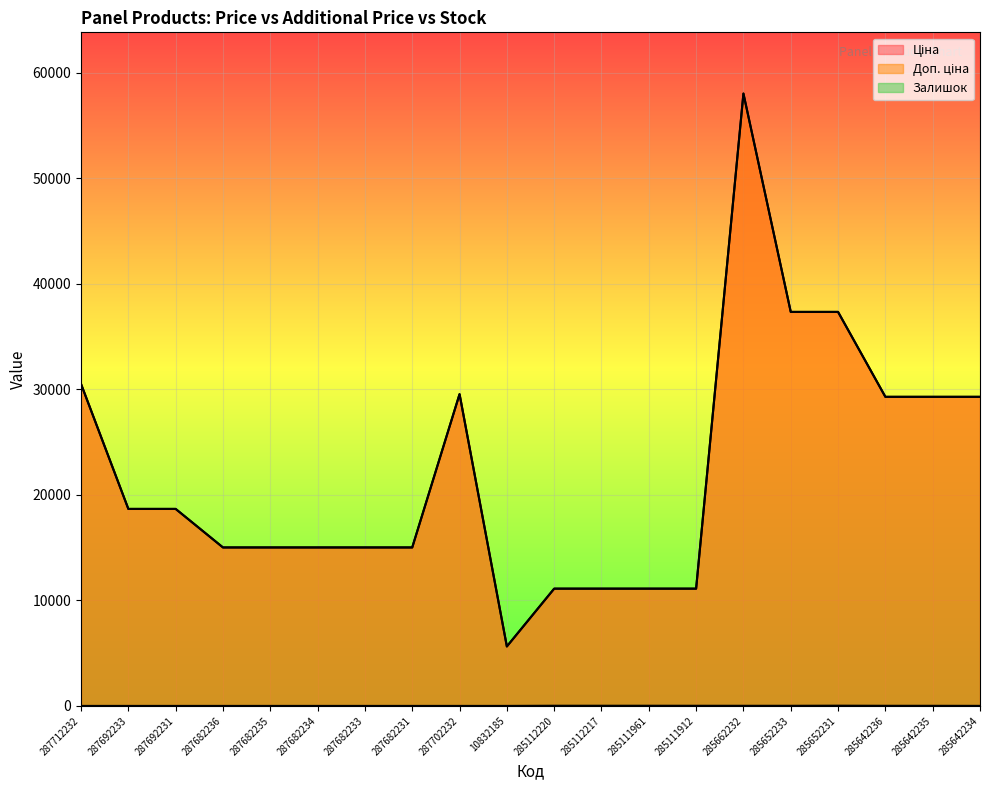

Where is the first local minimum for Ціна?

10832185